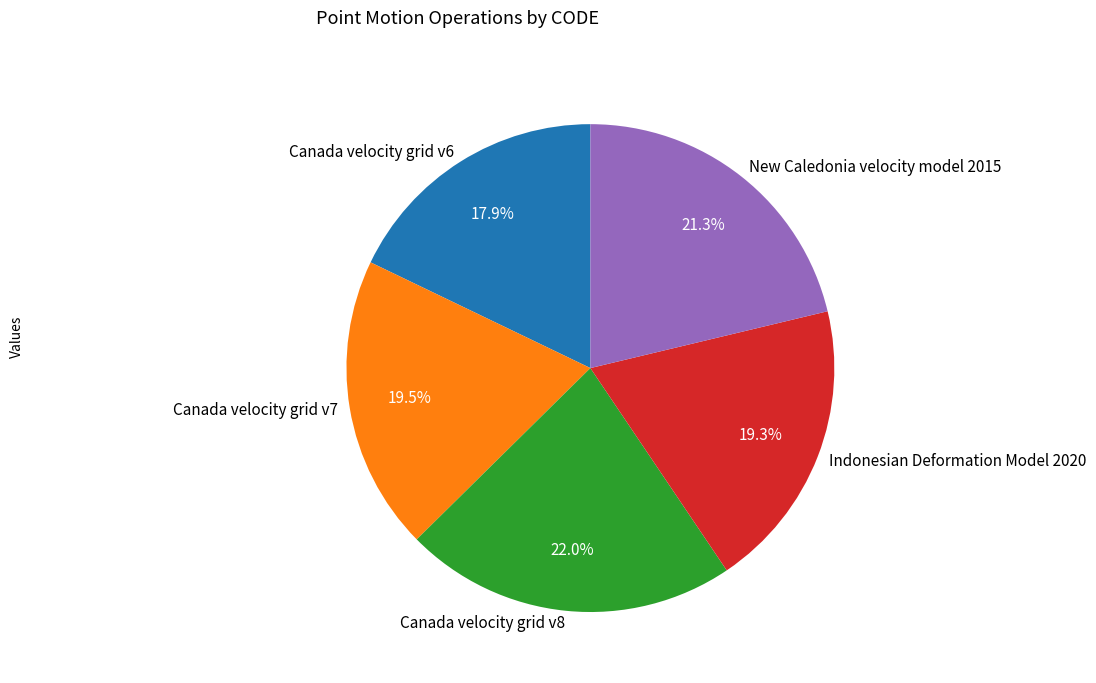

Which category has the biggest portion of the pie?

Canada velocity grid v8